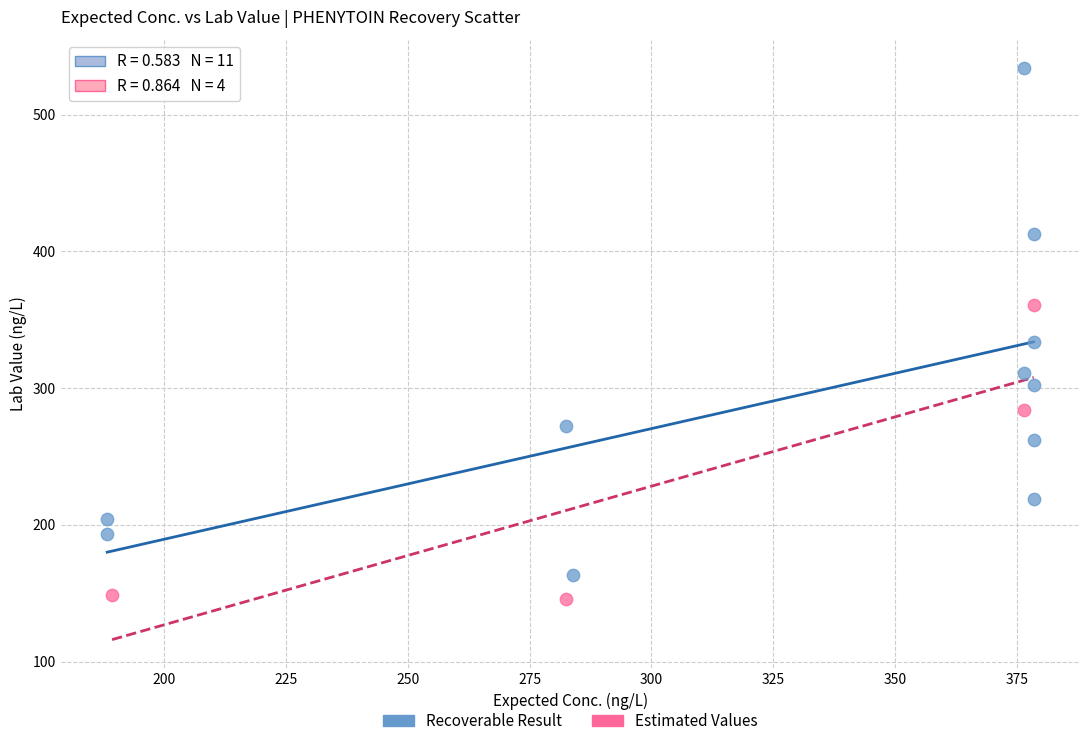

Which series has the largest Y range (max minus min)?

Recoverable Result